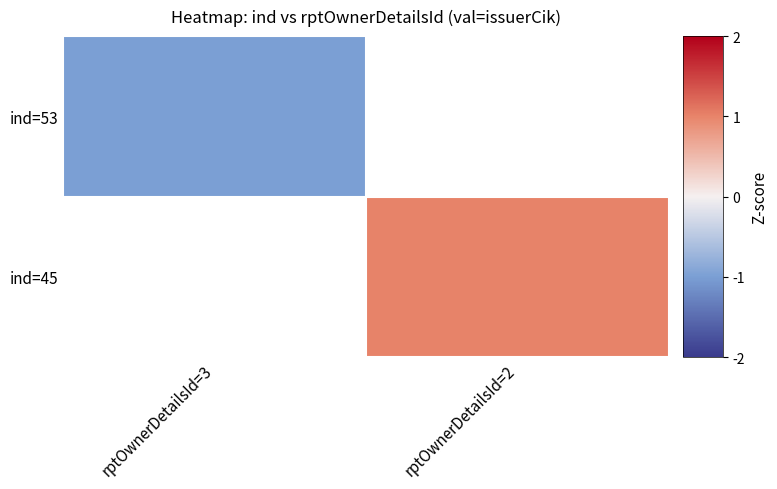

At which category does the chart reach its peak across all series?

rptOwnerDetailsId=2